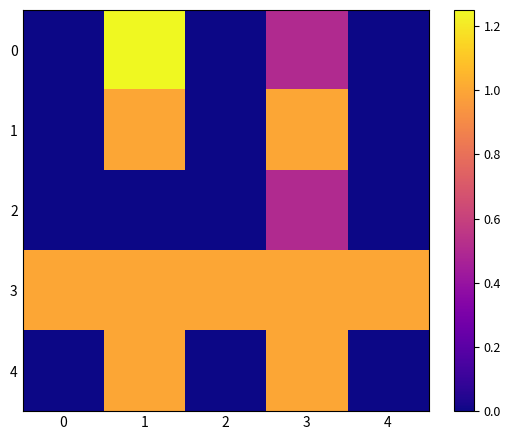

Which category has the highest value across all series?

1